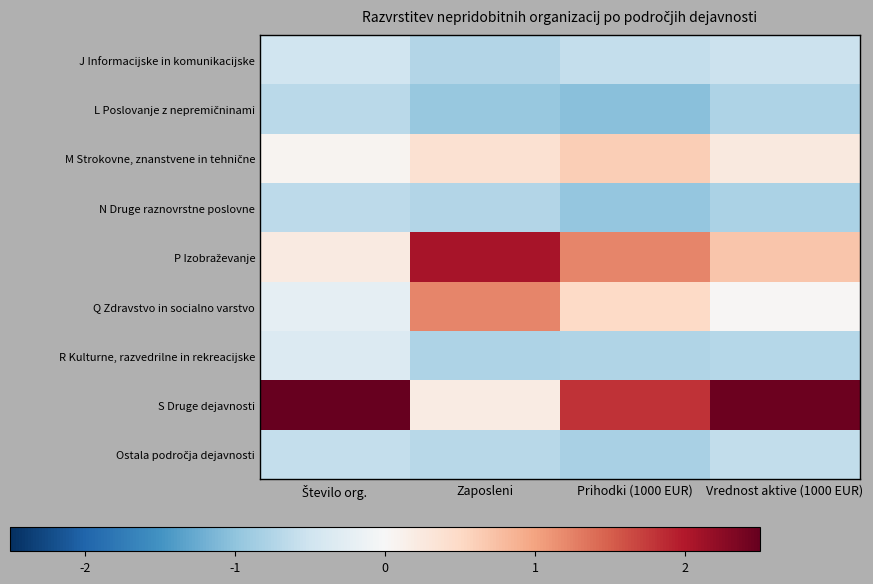

What is the difference between the highest and lowest values at Vrednost aktive (1000 EUR)?

3.3